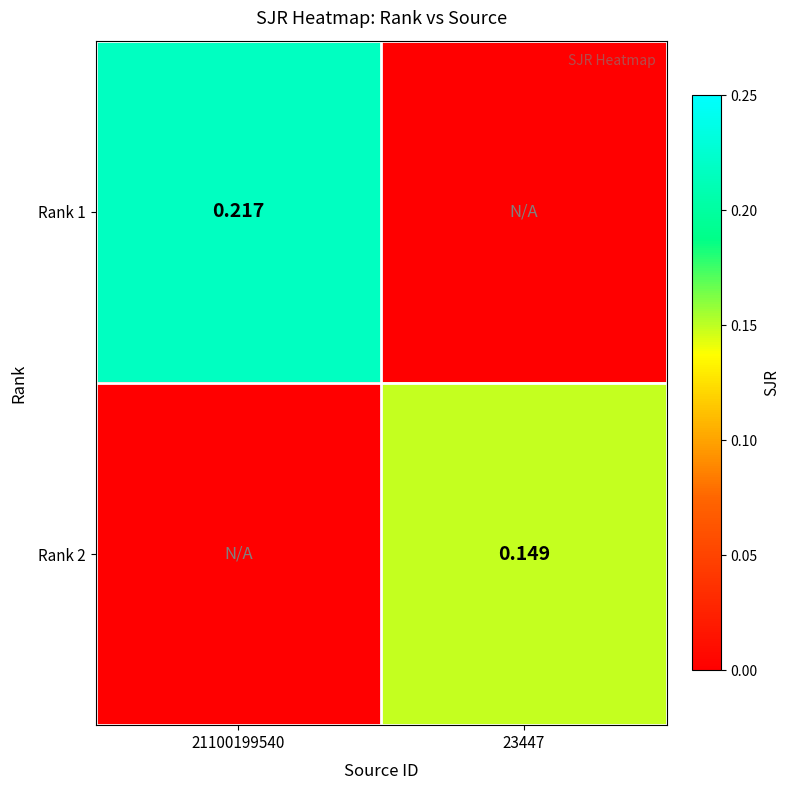

What is the highest value of the Rank 2 series?

0.1